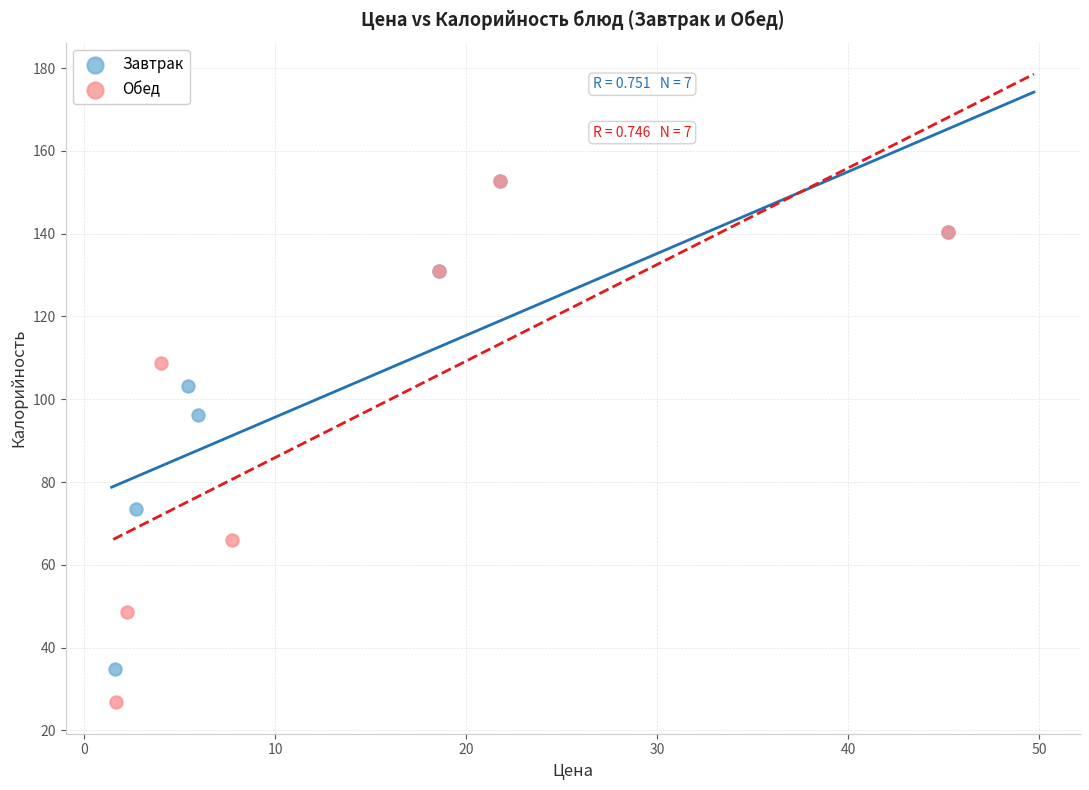

Which series contains the lowest Y value?

Обед